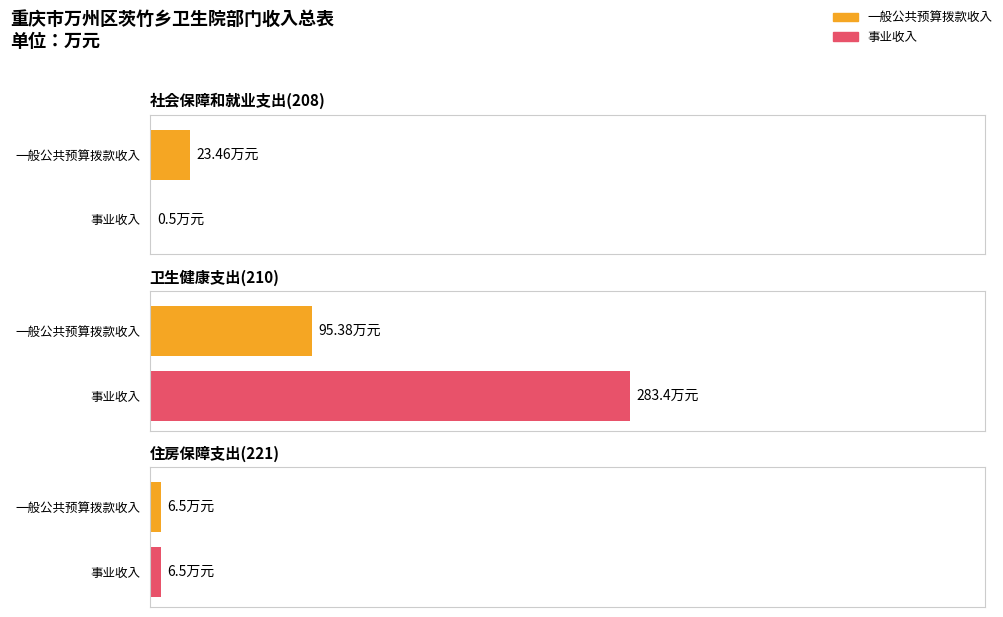

How many groups of bars are there?

3